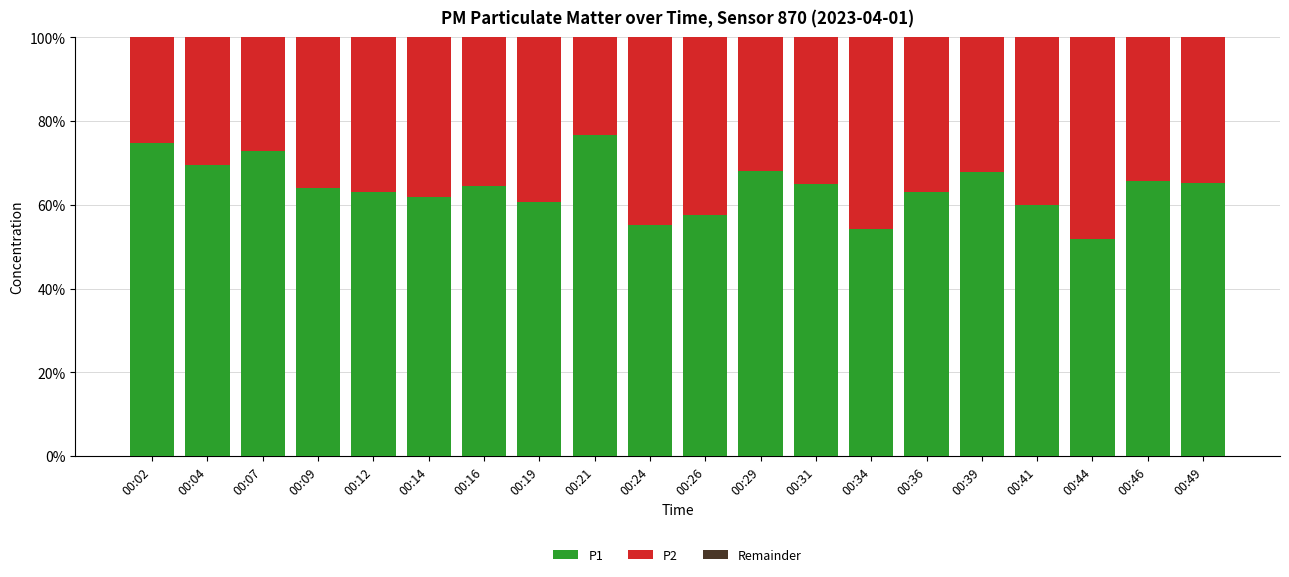

Are the bars horizontal?

No